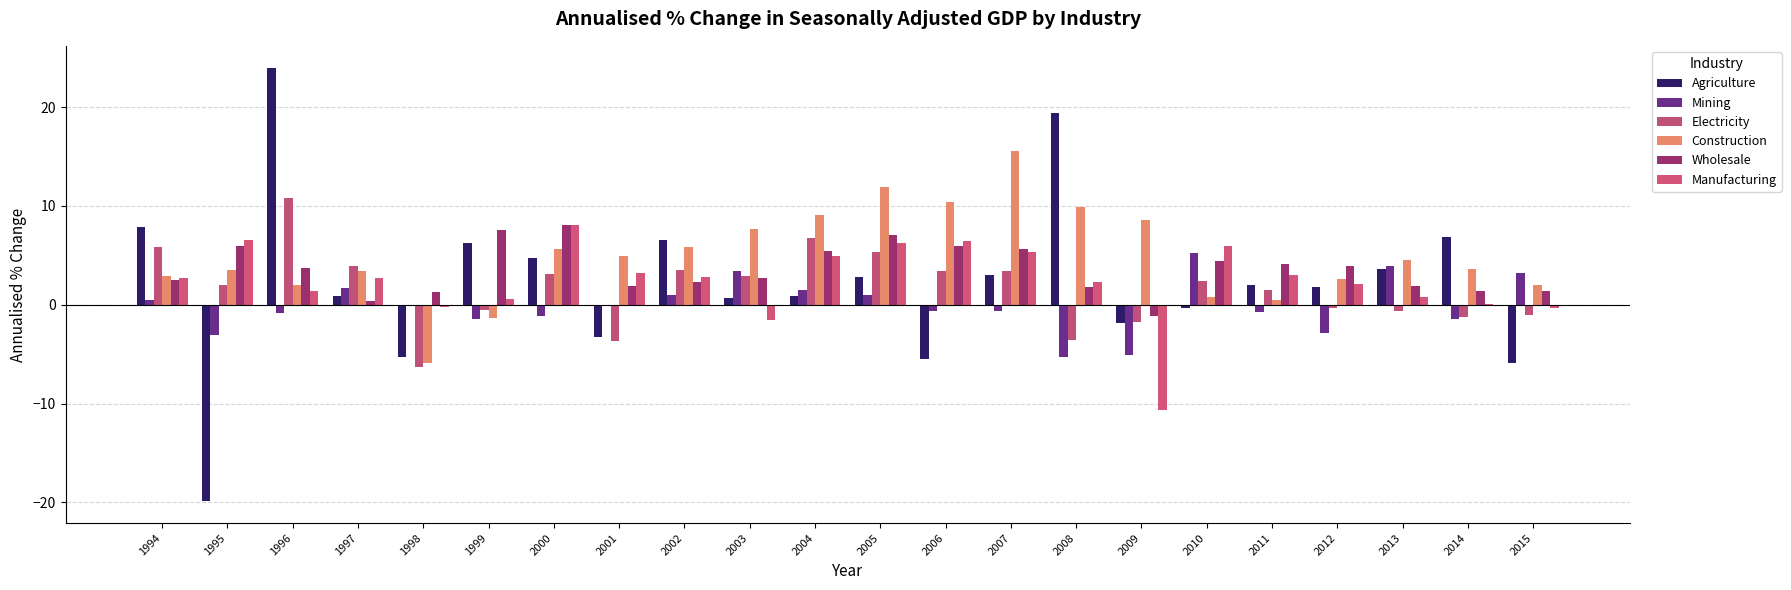

What is the maximum value for Construction?

15.5